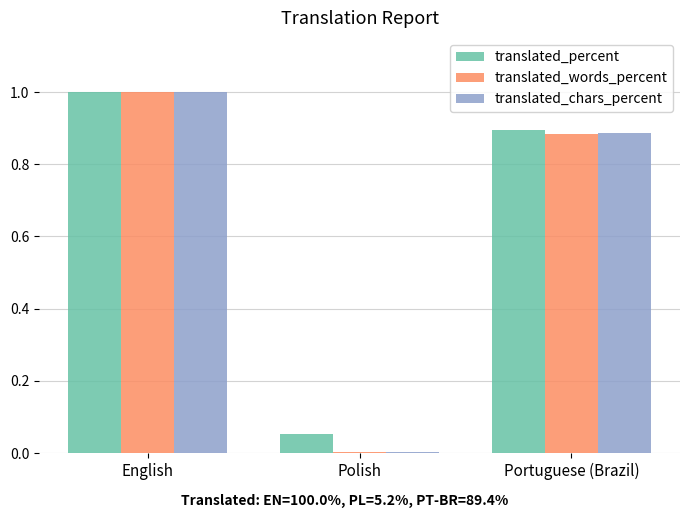

The translated_words_percent series shows 1.3 at English. True or false?

False